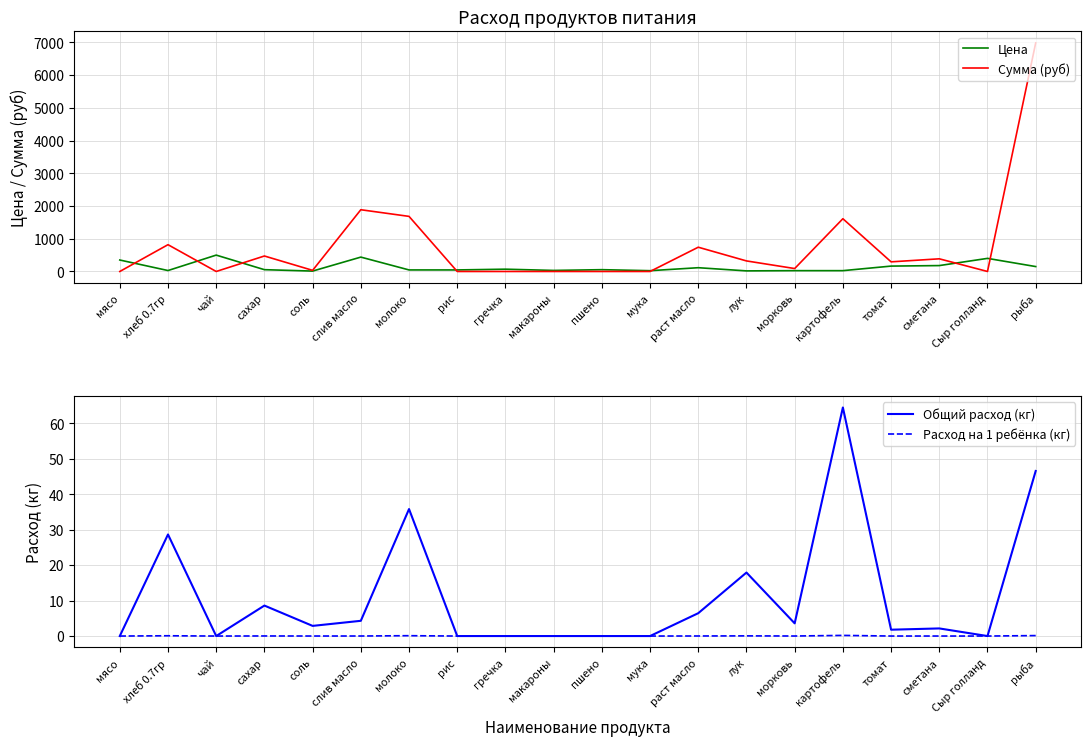

How many data points in Расход на 1 ребёнка (кг) are above 0?

12